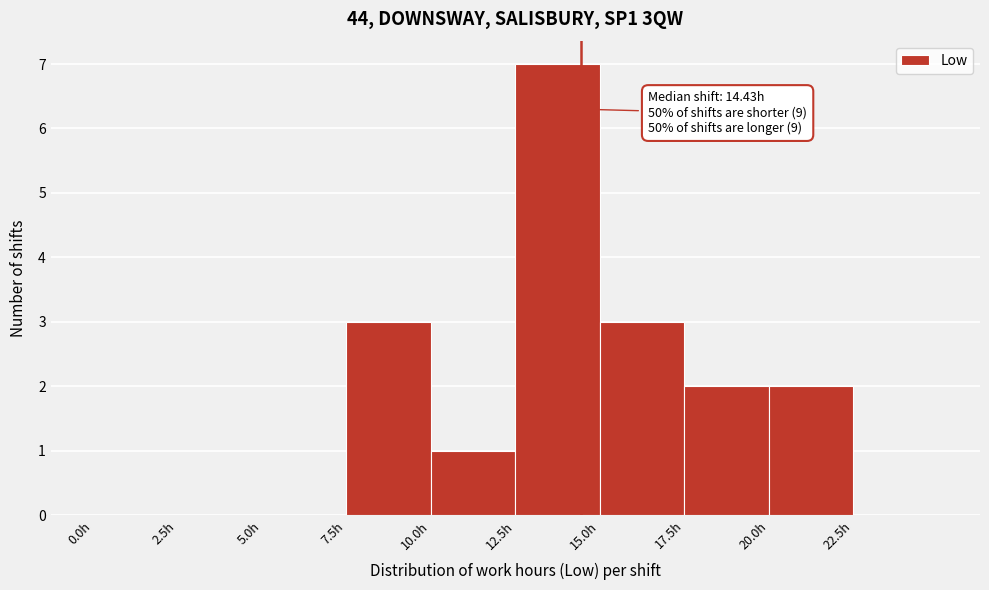

Which range on the x-axis has the tallest bar?

12.5 to 15.0